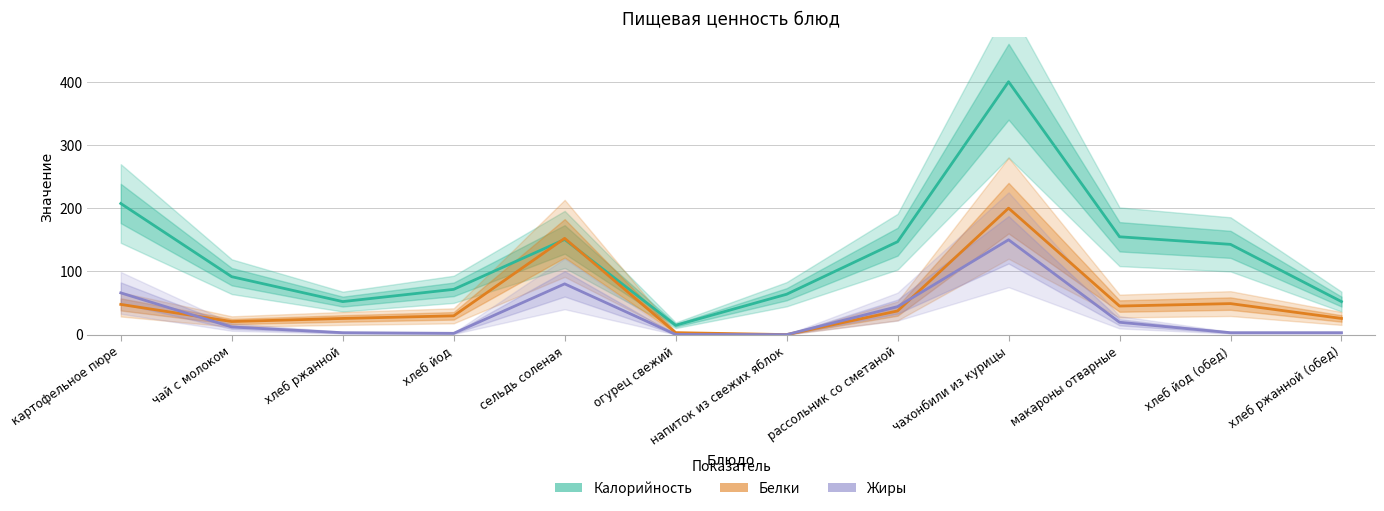

Which series has the widest spread of values?

Калорийность